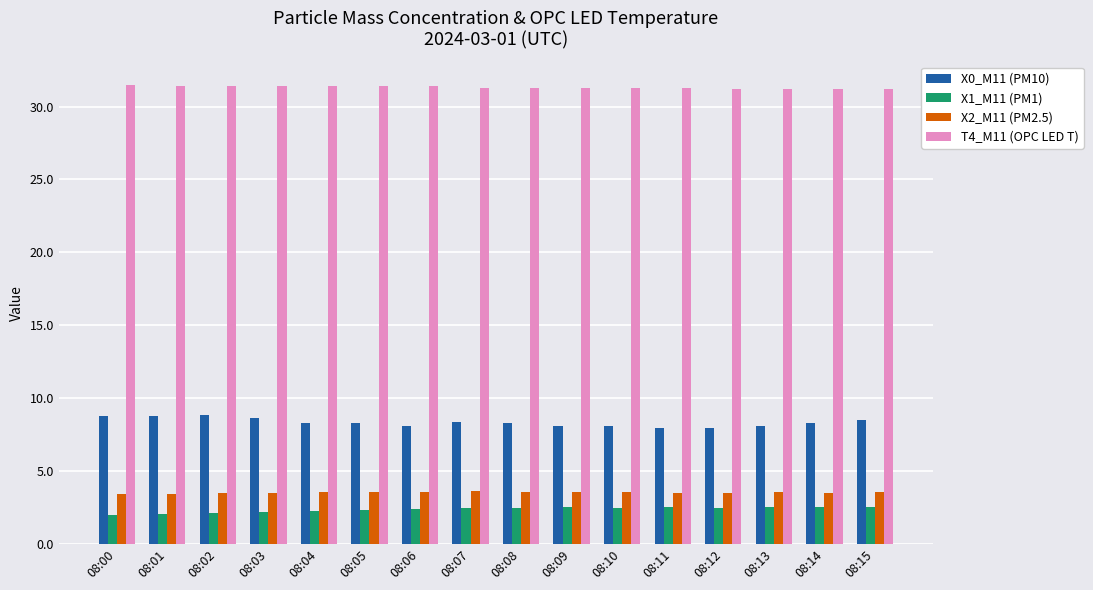

How many bars are there in total?

64